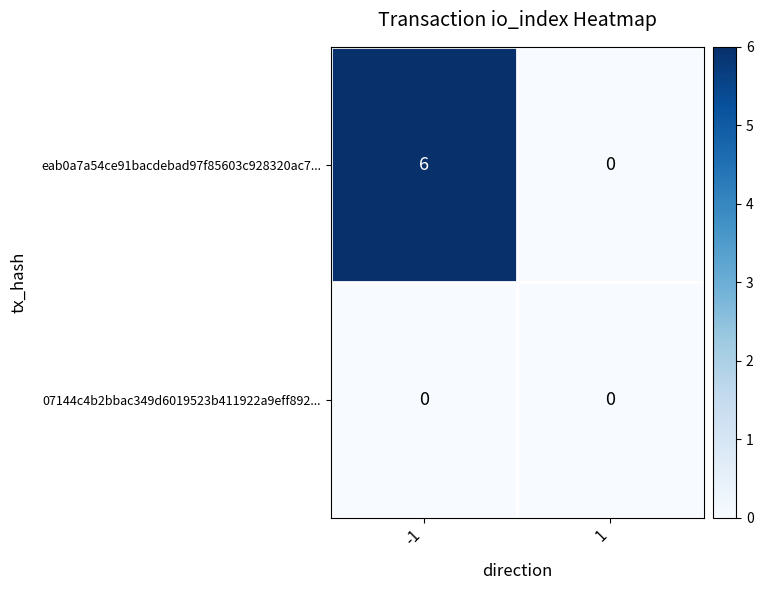

How many distinct data groups are displayed?

2